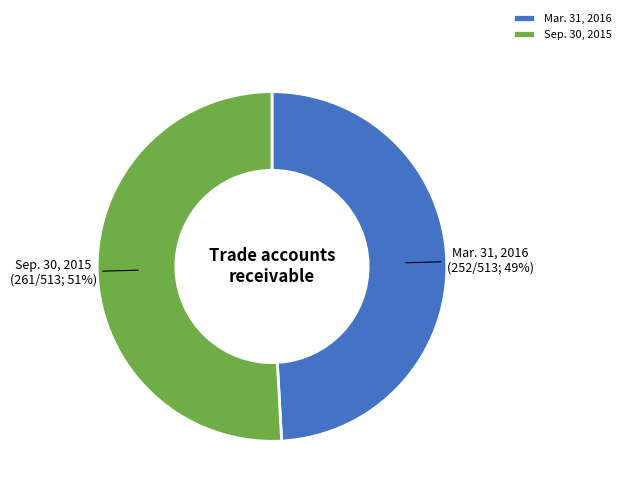

Rank the categories by value from highest to lowest.

Sep. 30, 2015, Mar. 31, 2016